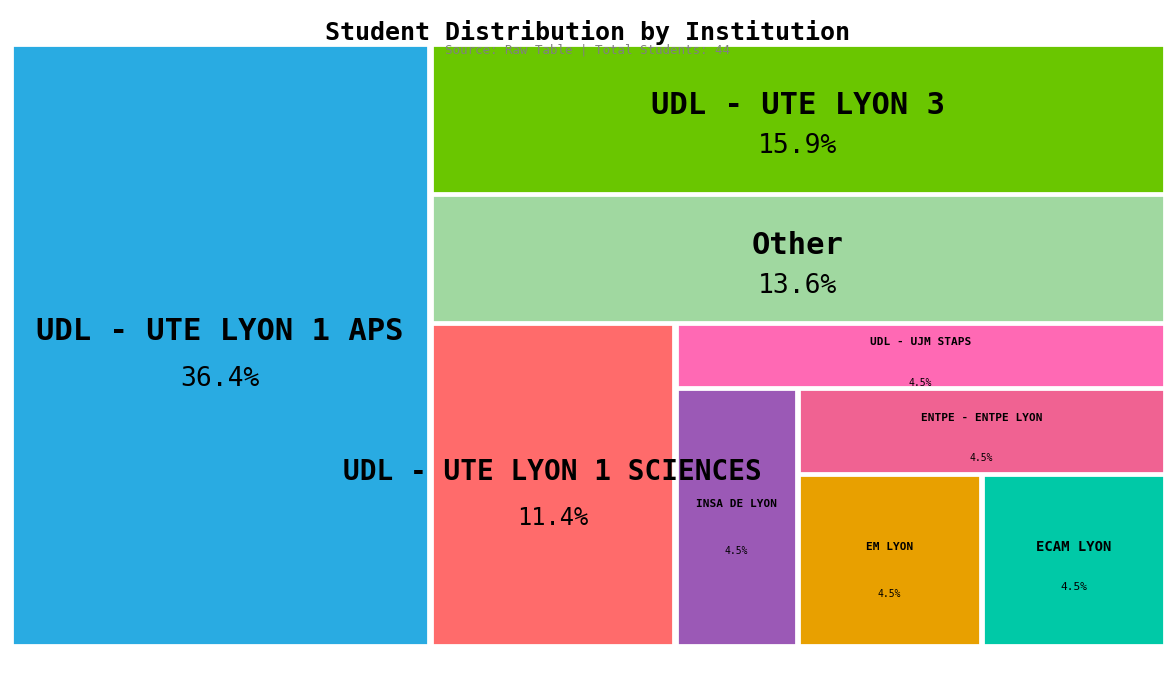

What portion of the pie excludes UDL - UTE LYON 3?

84.1%